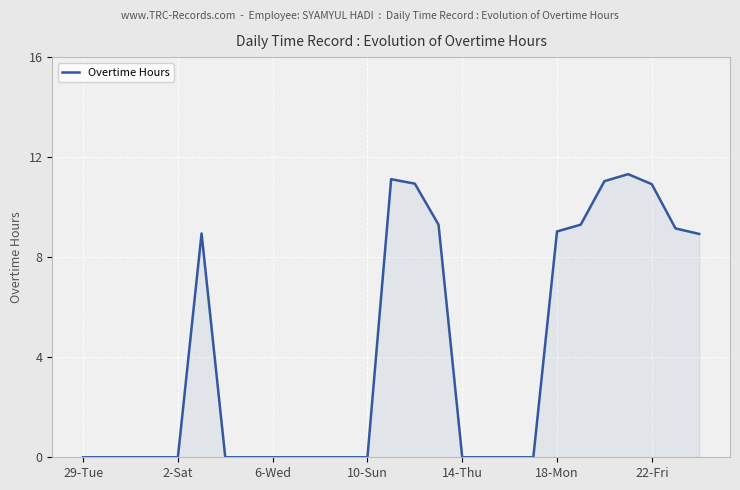

How many lines are shown in the chart?

1